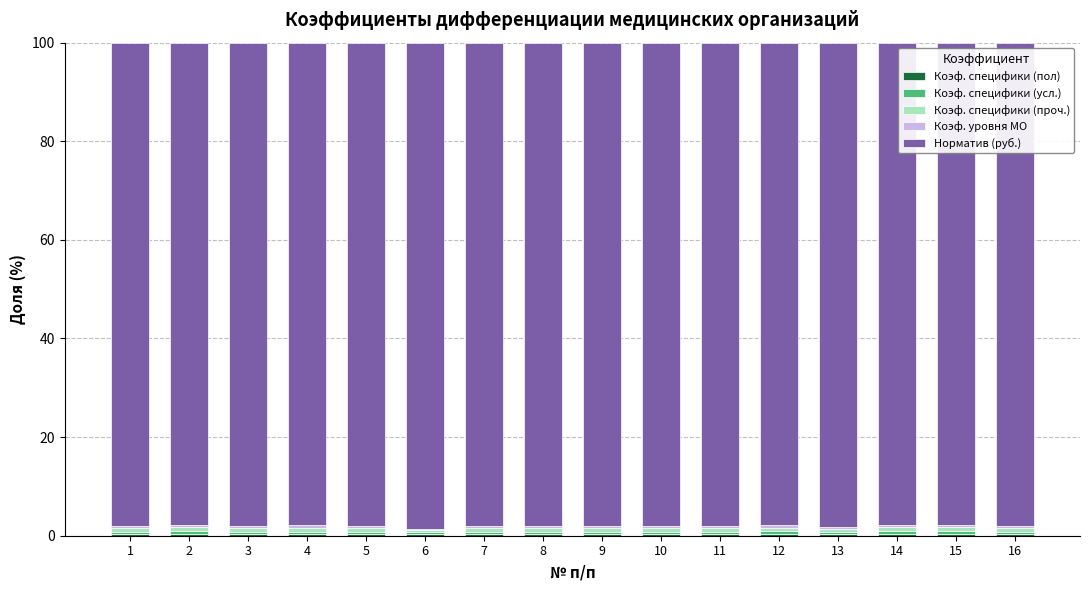

What is the difference between the maximum and minimum values in the Коэф. специфики (пол) series?

0.1